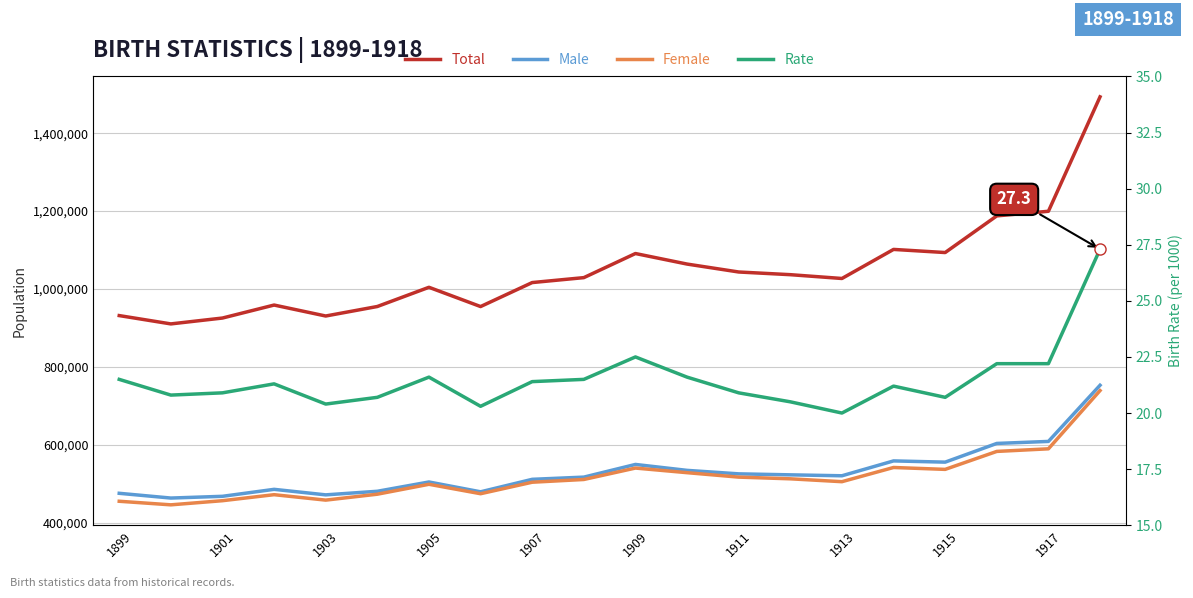

How many data points in Rate are above 21?

11